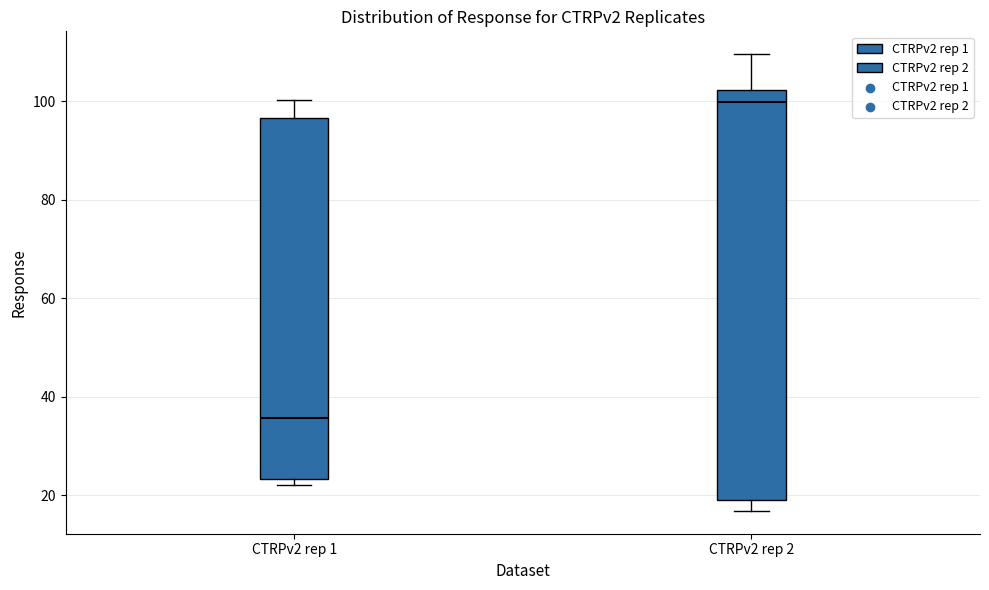

Which box is the tallest, from its lower edge to its upper edge?

CTRPv2 rep 2